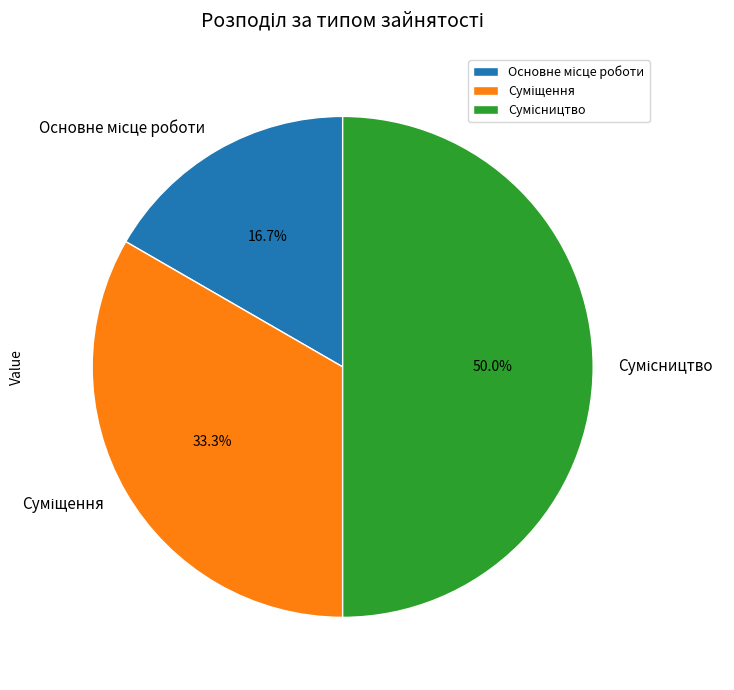

How many segments does this pie chart have?

3